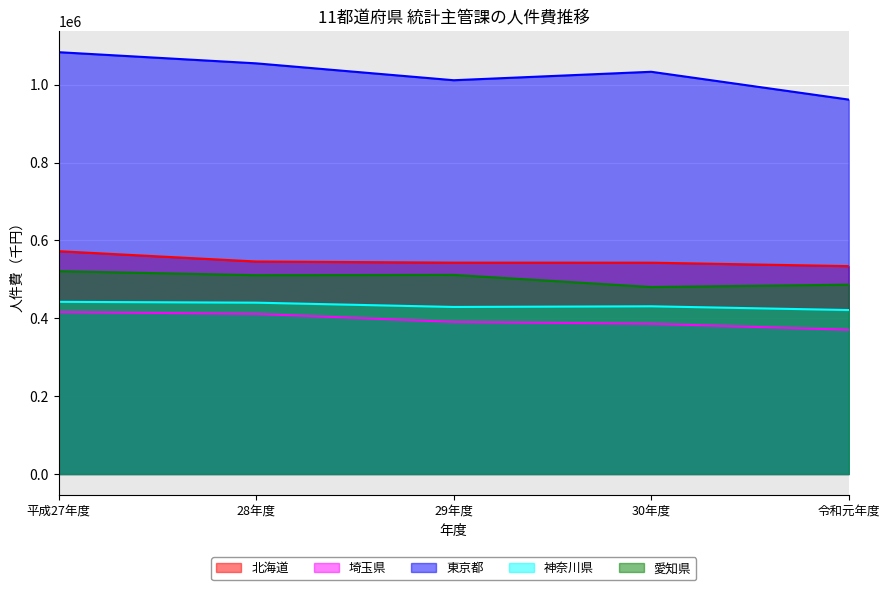

Is the value of 埼玉県 at 平成27年度 greater than the value of 愛知県 at 30年度?

No